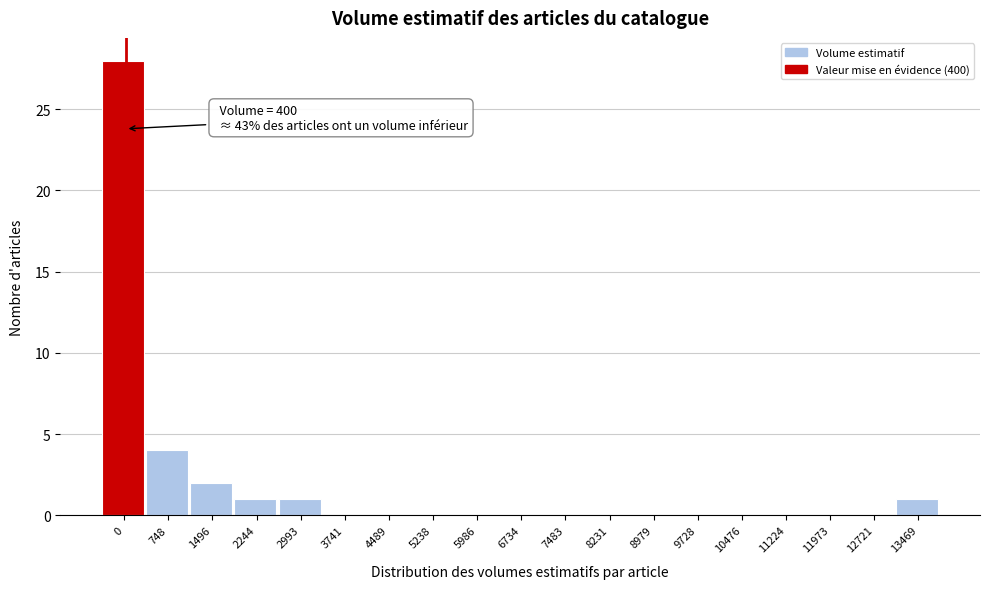

Reading left to right, extract all data points from this chart.

0=28	748=4	1496=2	2244=1	2993=1	3741=0	4489=0	5238=0	5986=0	6734=0	7483=0	8231=0	8979=0	9728=0	10476=0	11224=0	11973=0	12721=0	13469=1